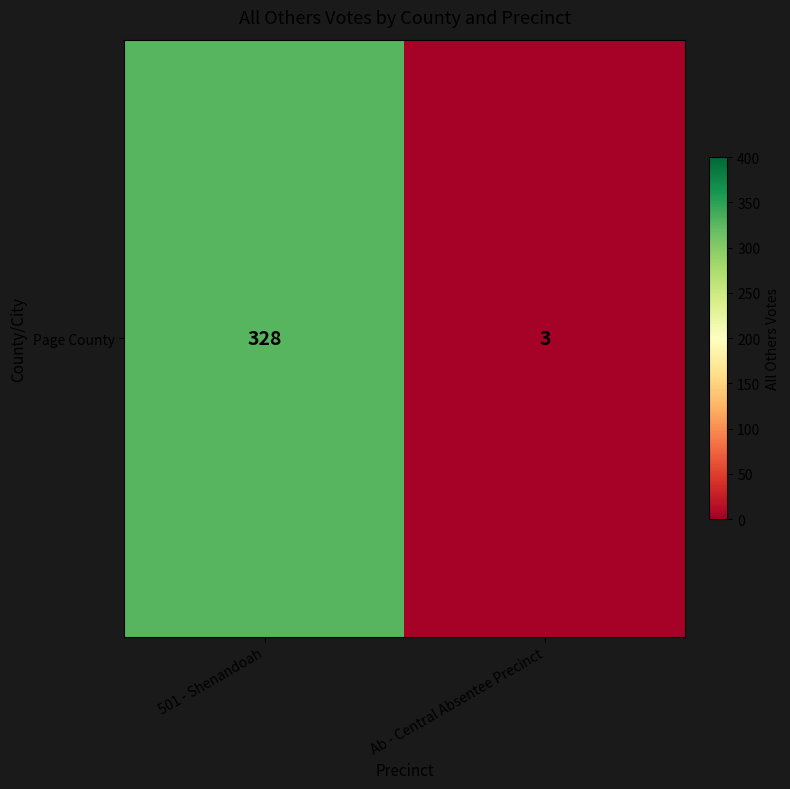

Which label corresponds to the smallest value in the chart?

Ab - Central Absentee Precinct